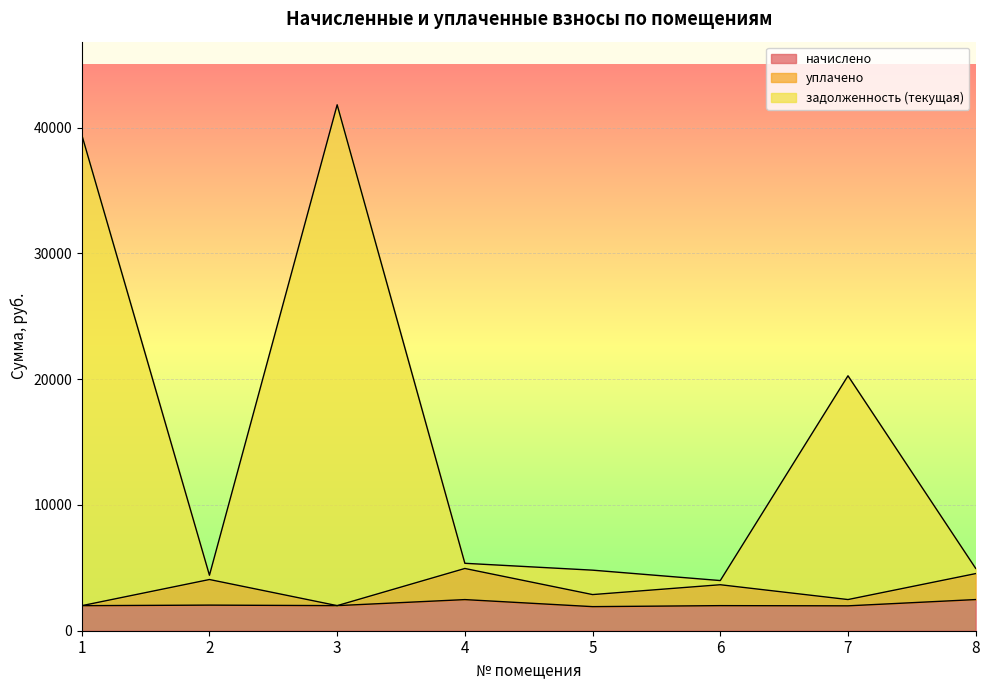

What is the total value across all series at 3?

41811.6